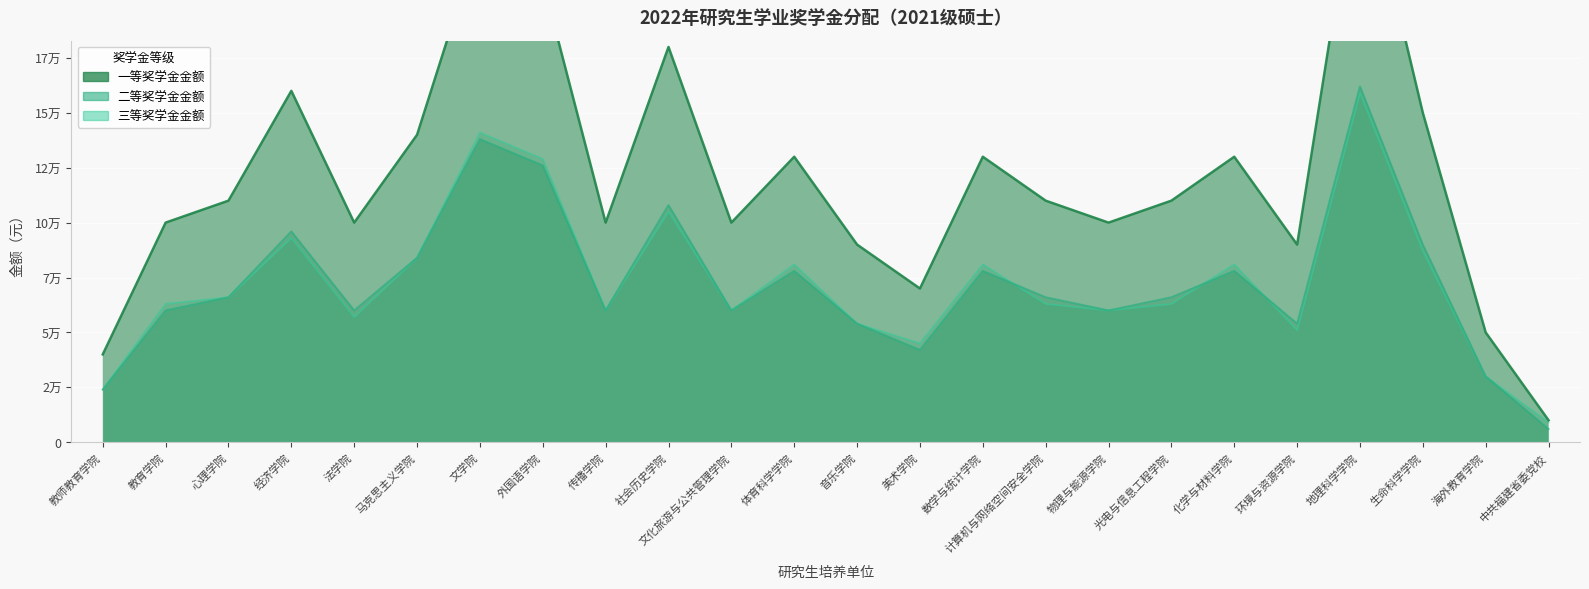

Is the value of 一等奖学金金额 at 教师教育学院 greater than the value of 三等奖学金金额 at 计算机与网络空间安全学院?

No